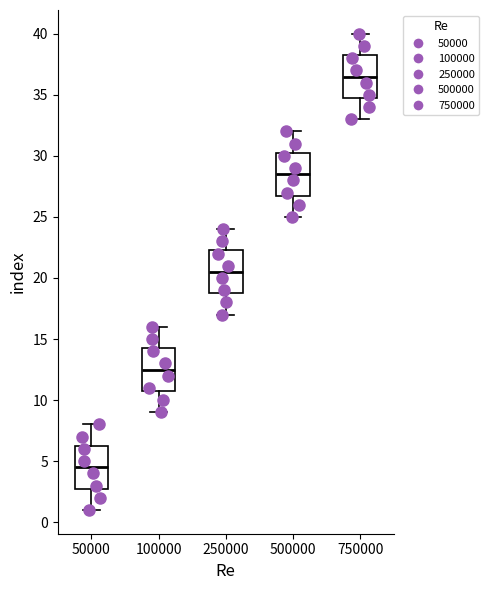

Reading left to right, read every box against the y-axis: the position of its median line, the range the box covers, and the ends of its whiskers. The values are not printed on the chart, so give them approximately, as read against the axis.

50000: median 4.5, box 3.0 to 6.5, whiskers 1.0 to 8.0
100000: median 12.5, box 11.0 to 14.5, whiskers 9.0 to 16.0
250000: median 20.5, box 19.0 to 22.5, whiskers 17.0 to 24.0
500000: median 28.5, box 27.0 to 30.5, whiskers 25.0 to 32.0
750000: median 36.5, box 35.0 to 38.5, whiskers 33.0 to 40.0